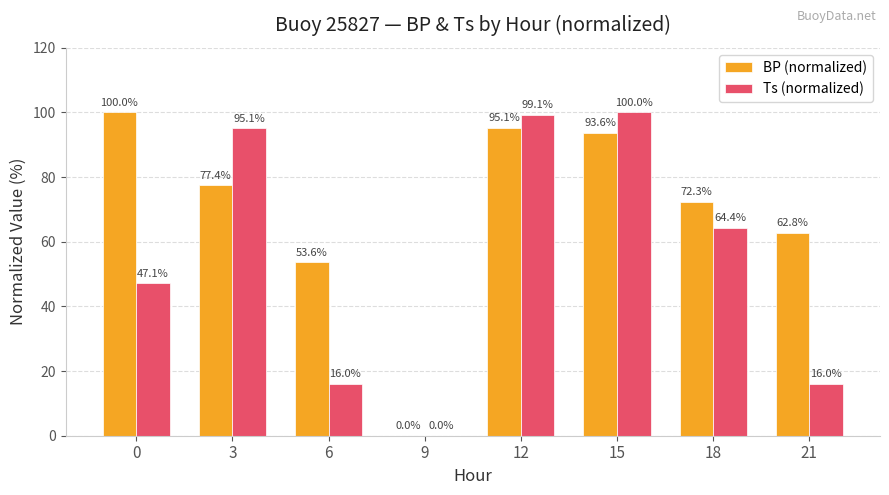

Reading left to right, extract all data points from this chart.

BP (normalized): 100.0	77.4	53.6	0.0	95.1	93.6	72.3	62.8
Ts (normalized): 47.1	95.1	16.0	0.0	99.1	100.0	64.4	16.0